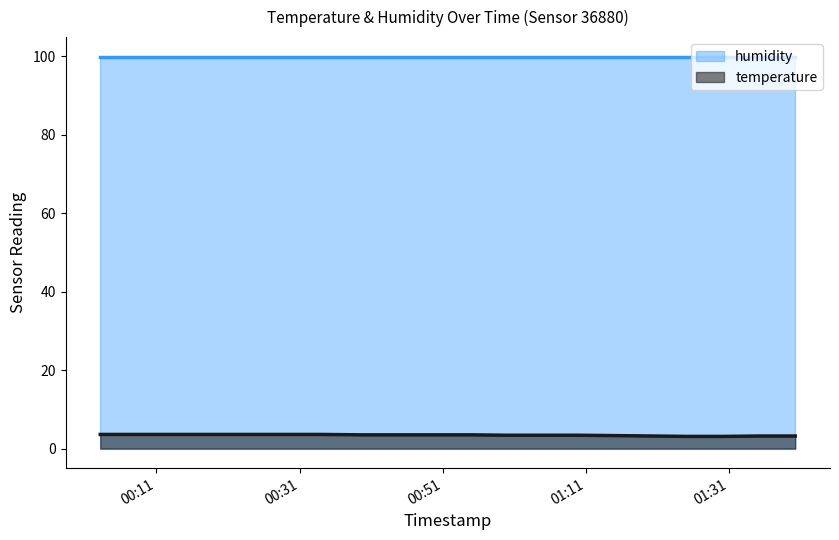

Does the chart have visible grid lines?

No